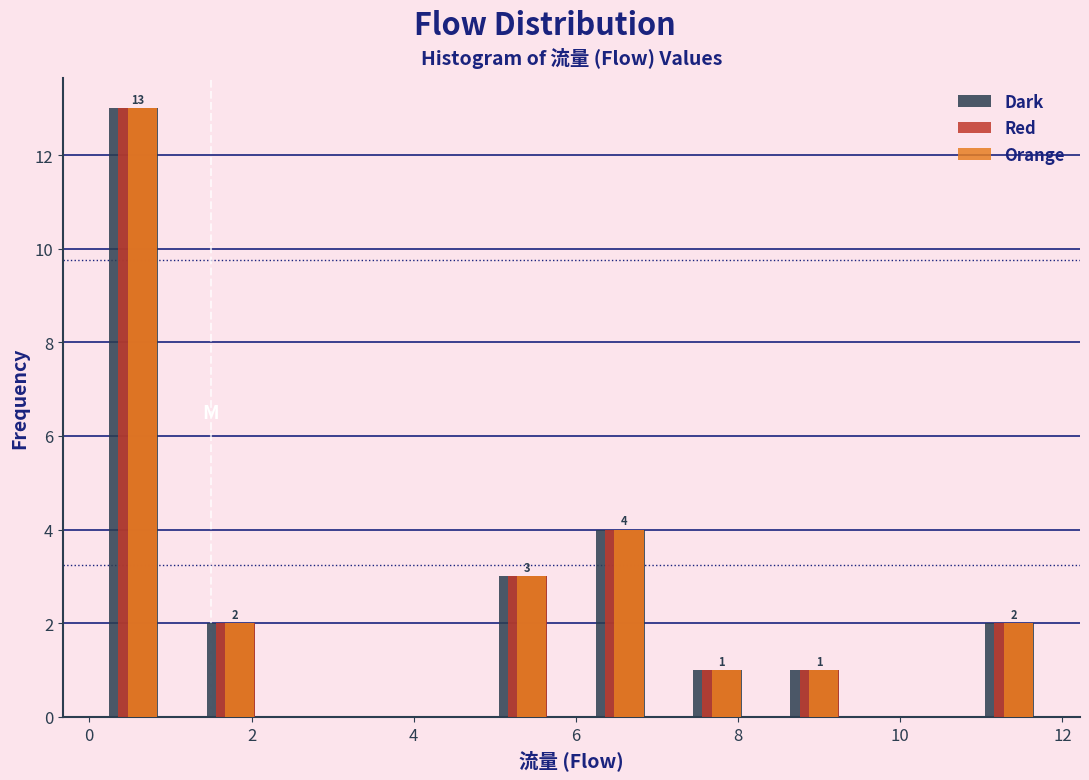

In the Dark series, which range on the x-axis has the tallest bar?

0.0 to 1.2